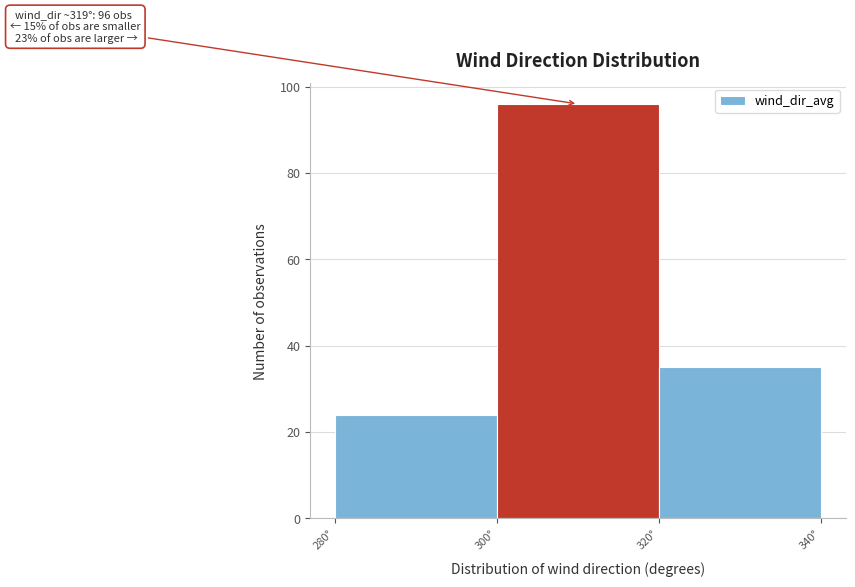

Which range on the x-axis has the tallest bar?

300 to 320